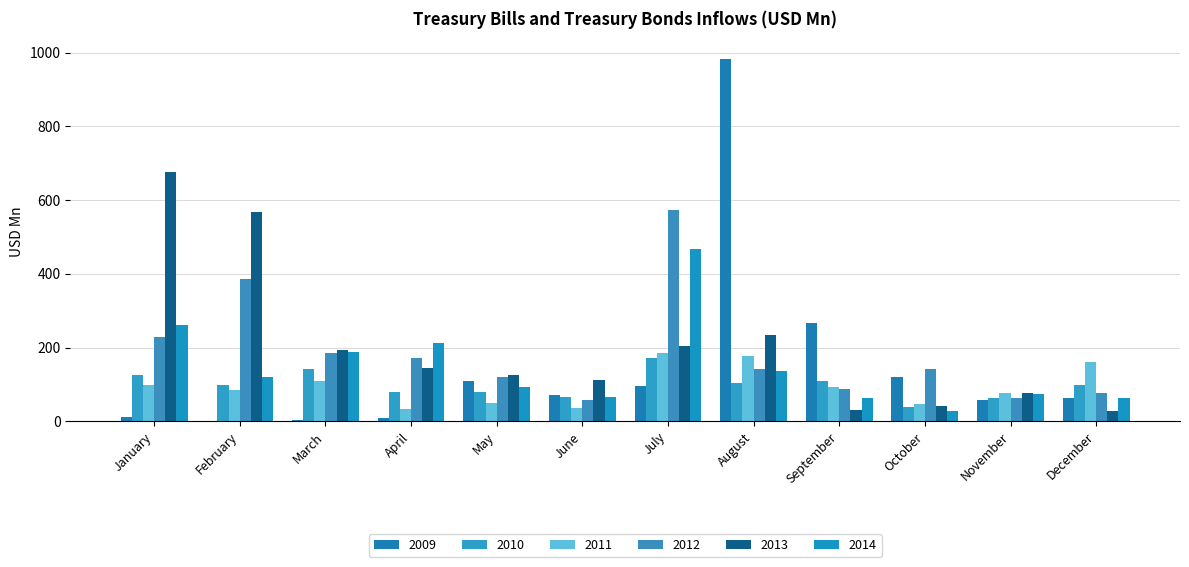

Which category has the highest value across all series?

August